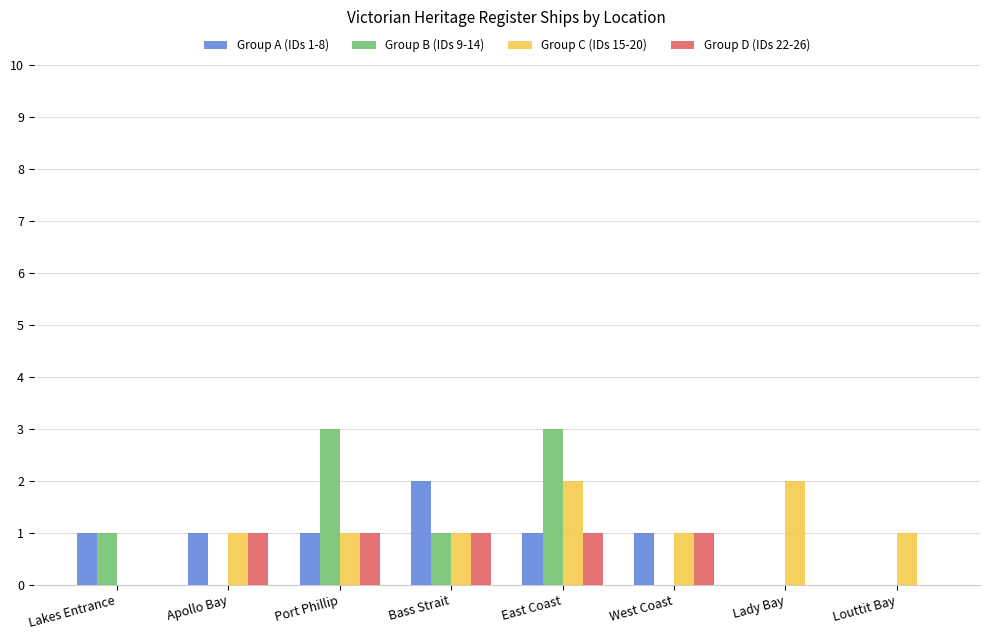

What is the sum of all Group C (IDs 15-20) values?

9